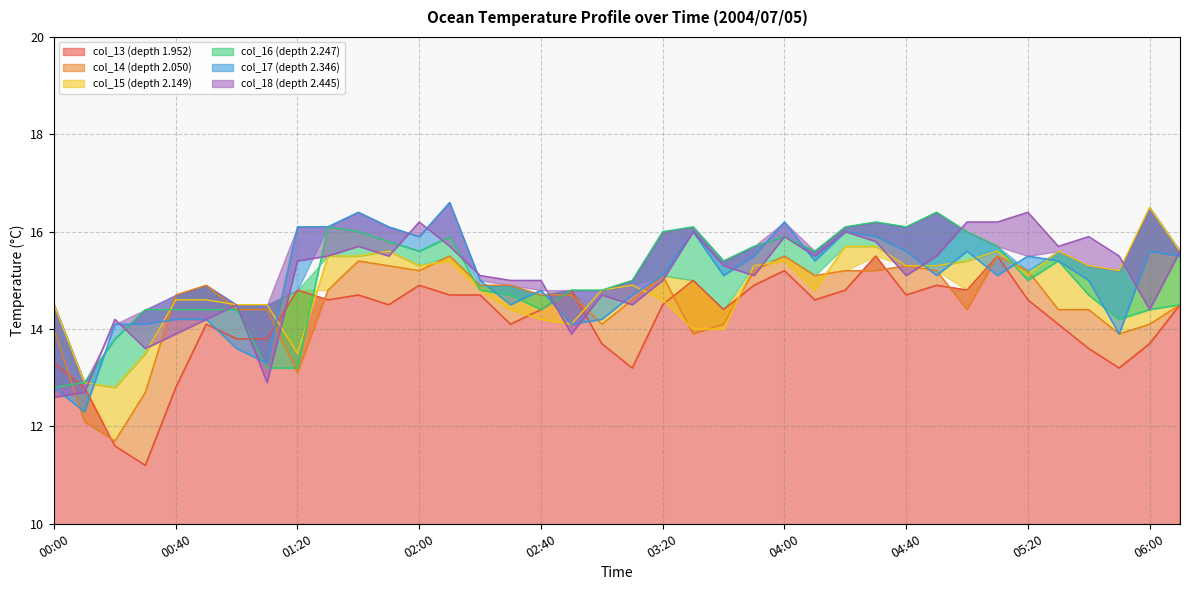

How many interior local valleys does the col_17 (depth 2.346) series have?

10